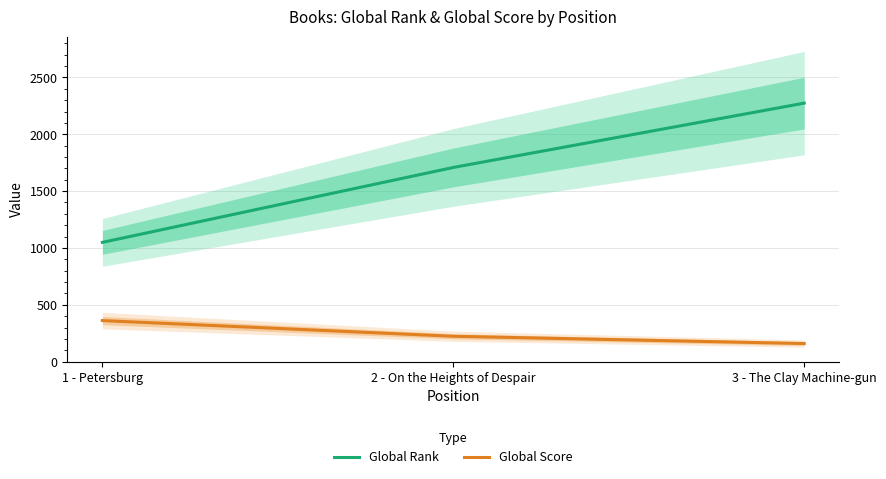

Rank the categories by Global Rank value from lowest to highest.

1 - Petersburg, 2 - On the Heights of Despair, 3 - The Clay Machine-gun